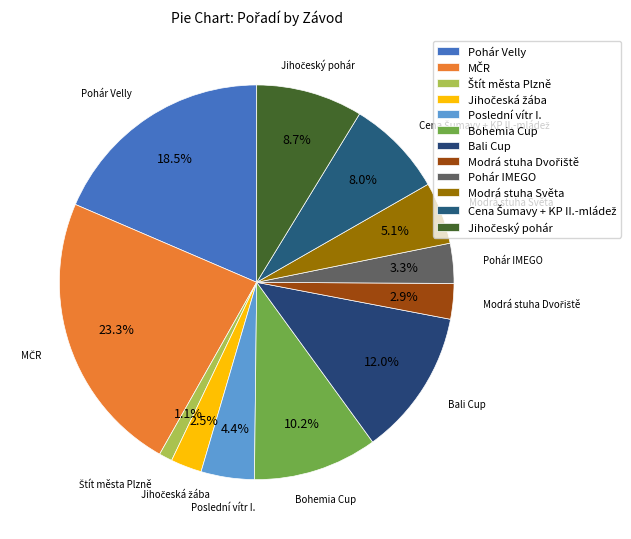

How many segments does this pie chart have?

12